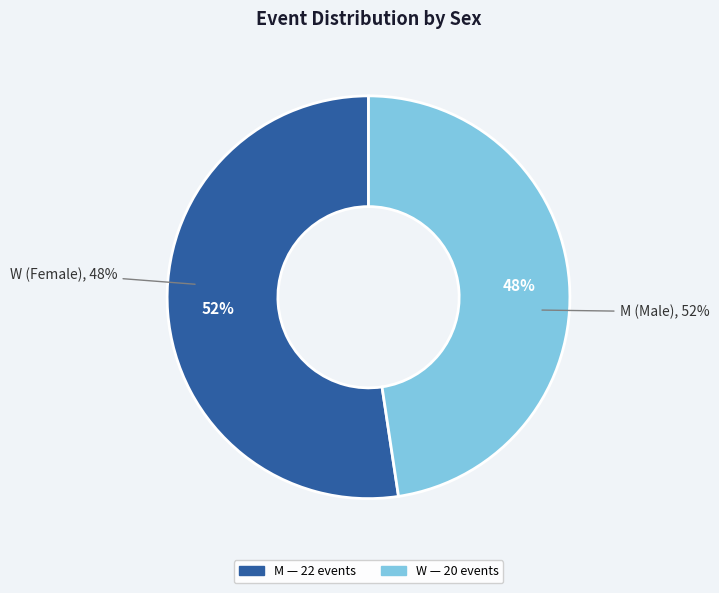

Is M the majority of the pie?

Yes